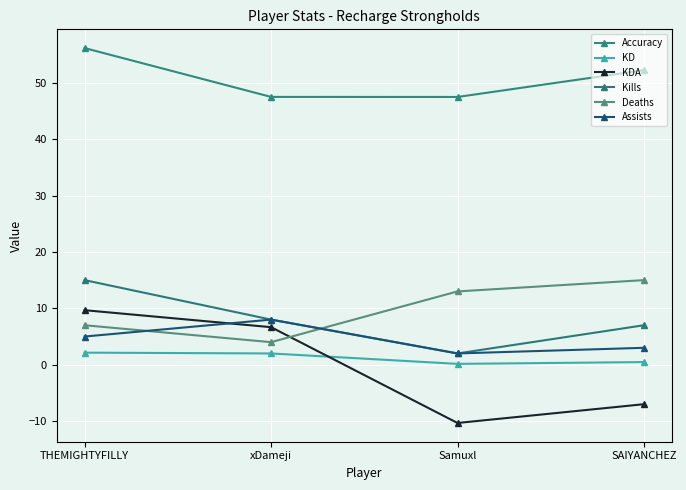

How many distinct data groups are displayed?

6